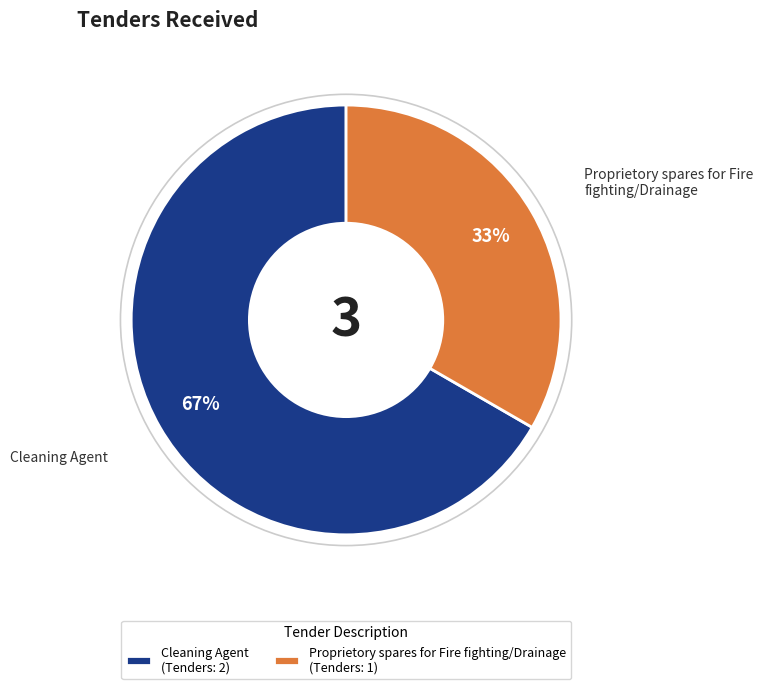

Approximately how many times larger is the value at Proprietory spares for Fire fighting/Drainage (Tenders: 1) compared to Cleaning Agent (Tenders: 2)?

0.5